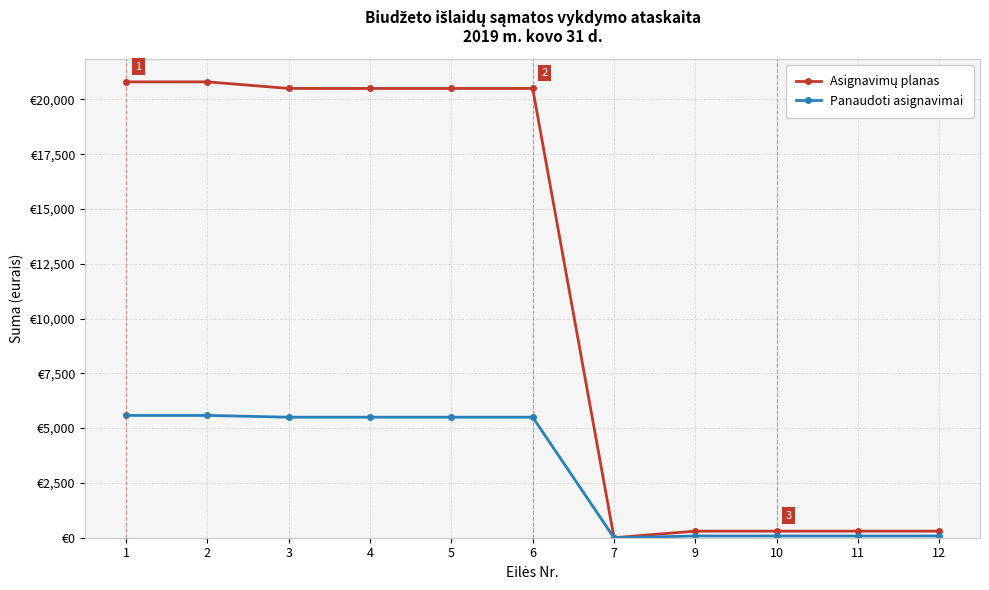

Is the value of Panaudoti asignavimai at 11 greater than the value of Asignavimų planas at 4?

No